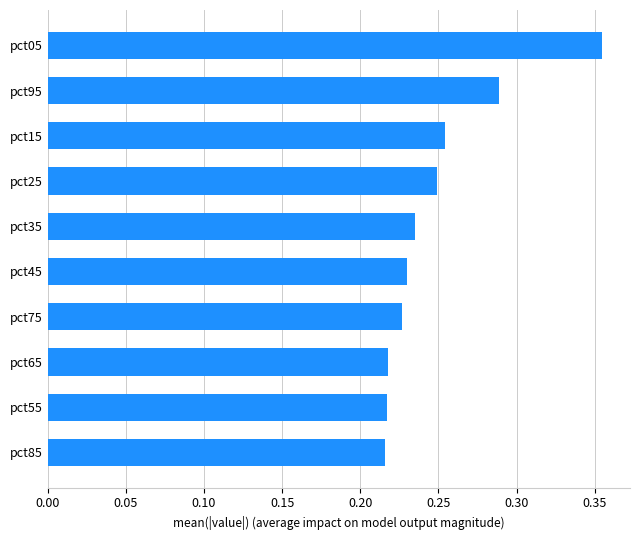

What is the difference between the maximum and minimum values?

0.1